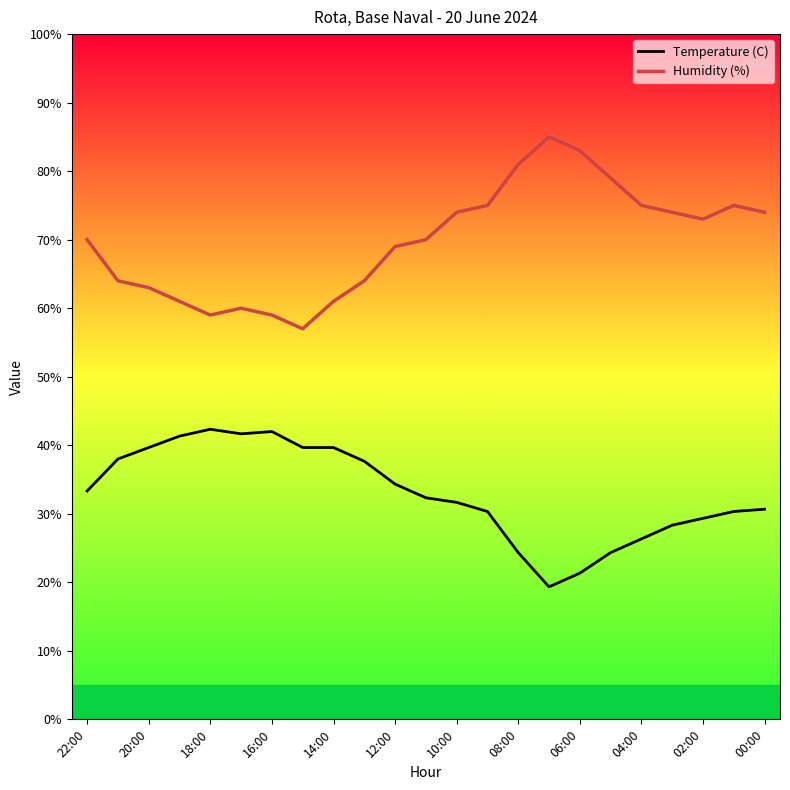

Which series has the widest spread of values?

Humidity (%)